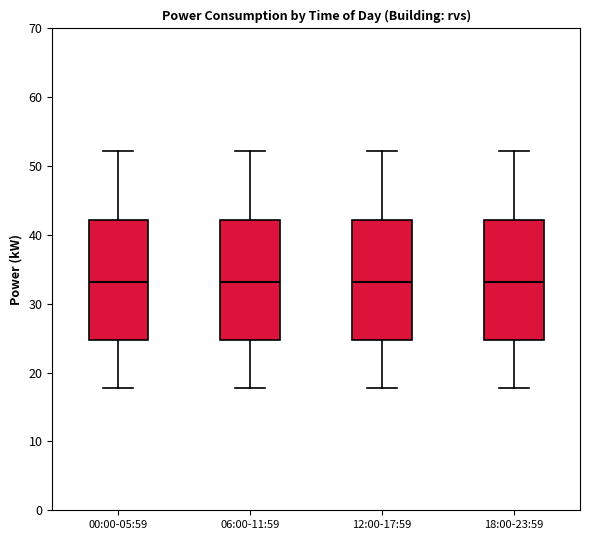

Reading left to right, read every box against the y-axis: the position of its median line, the range the box covers, and the ends of its whiskers. The values are not printed on the chart, so give them approximately, as read against the axis.

00:00-05:59: median 33, box 25 to 42, whiskers 18 to 52
06:00-11:59: median 33, box 25 to 42, whiskers 18 to 52
12:00-17:59: median 33, box 25 to 42, whiskers 18 to 52
18:00-23:59: median 33, box 25 to 42, whiskers 18 to 52